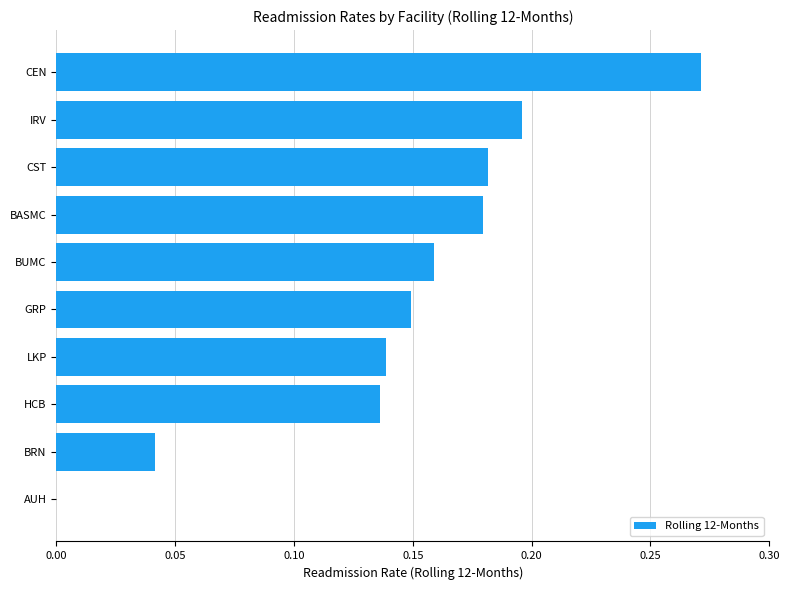

How many values exceed 0?

9